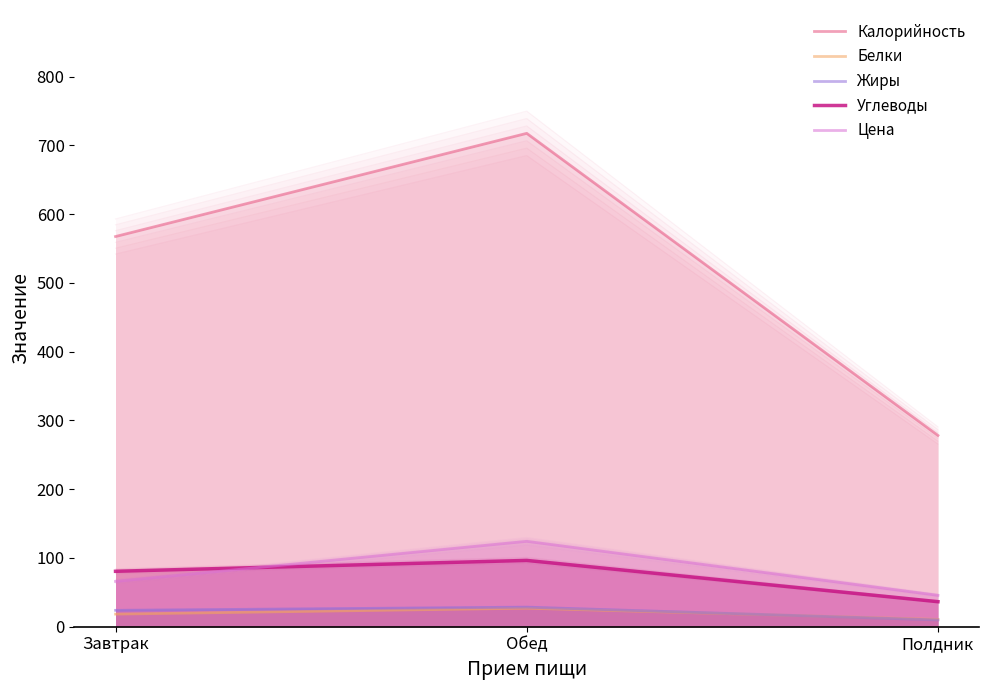

The Жиры series shows 8.5 at Обед. True or false?

False